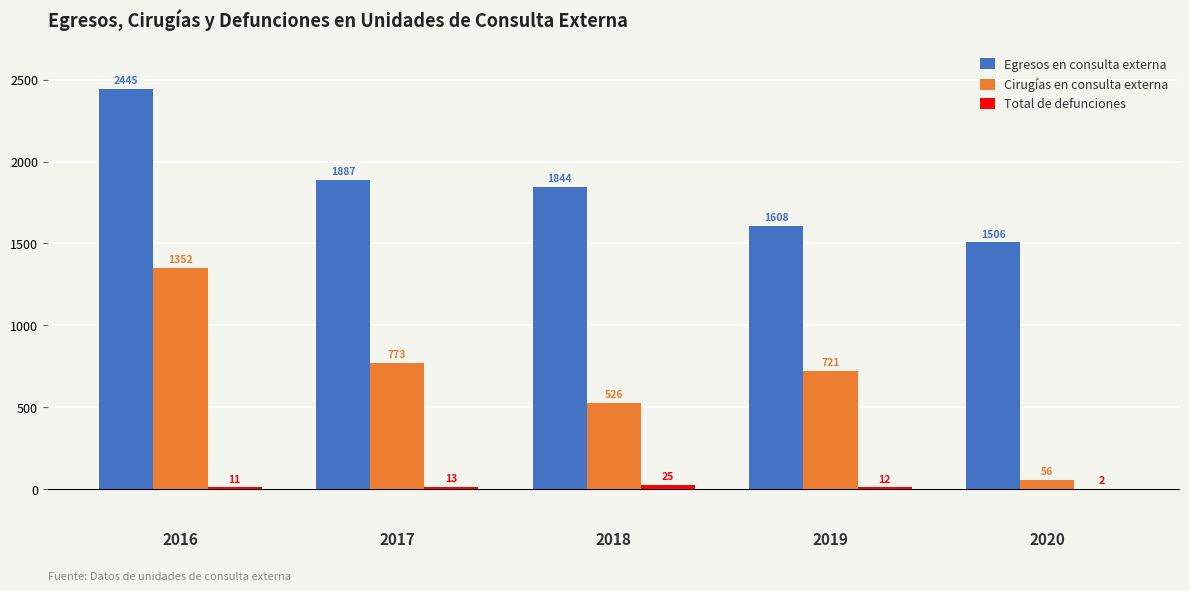

What is the highest value of the Egresos en consulta externa series?

2445